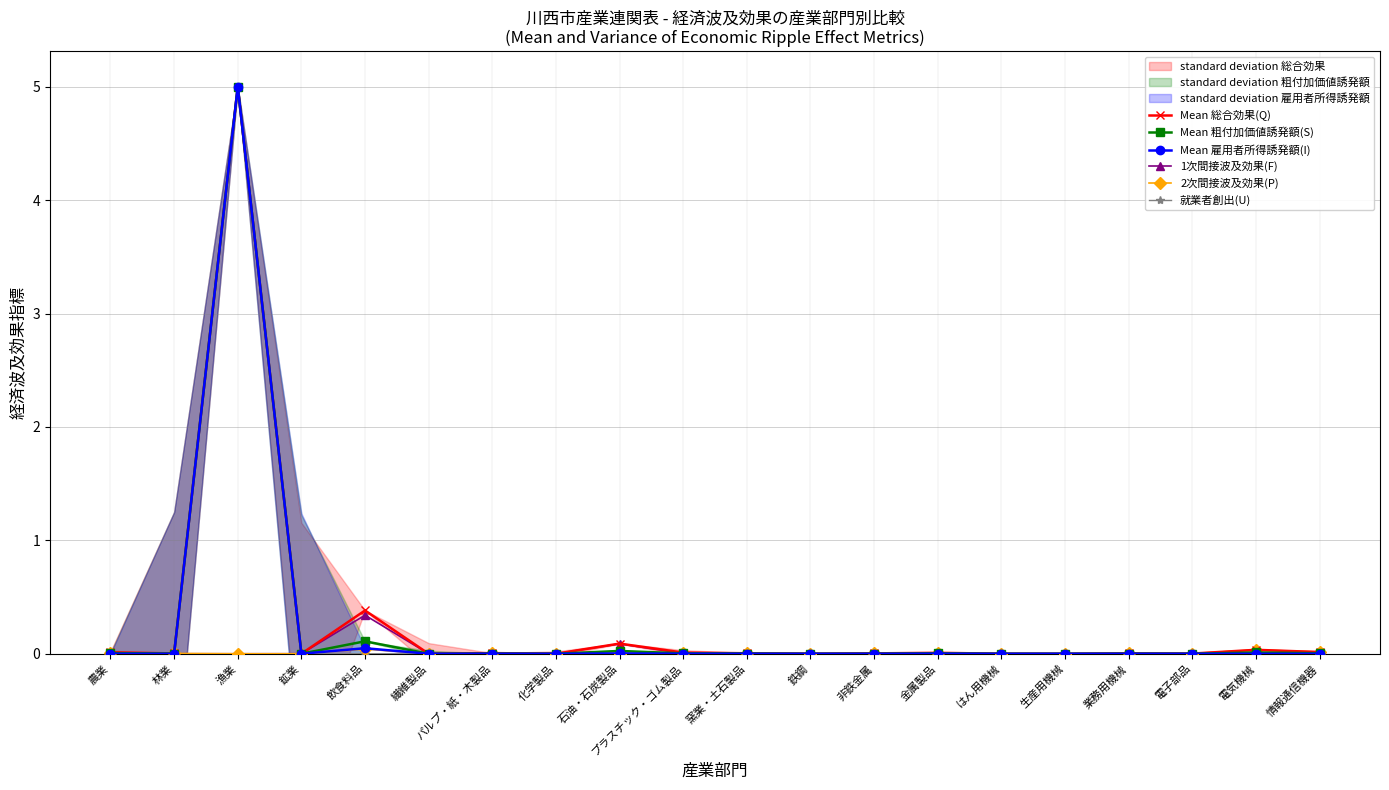

How many intersections are there between 1次間接波及効果(F) and 2次間接波及効果(P)?

2